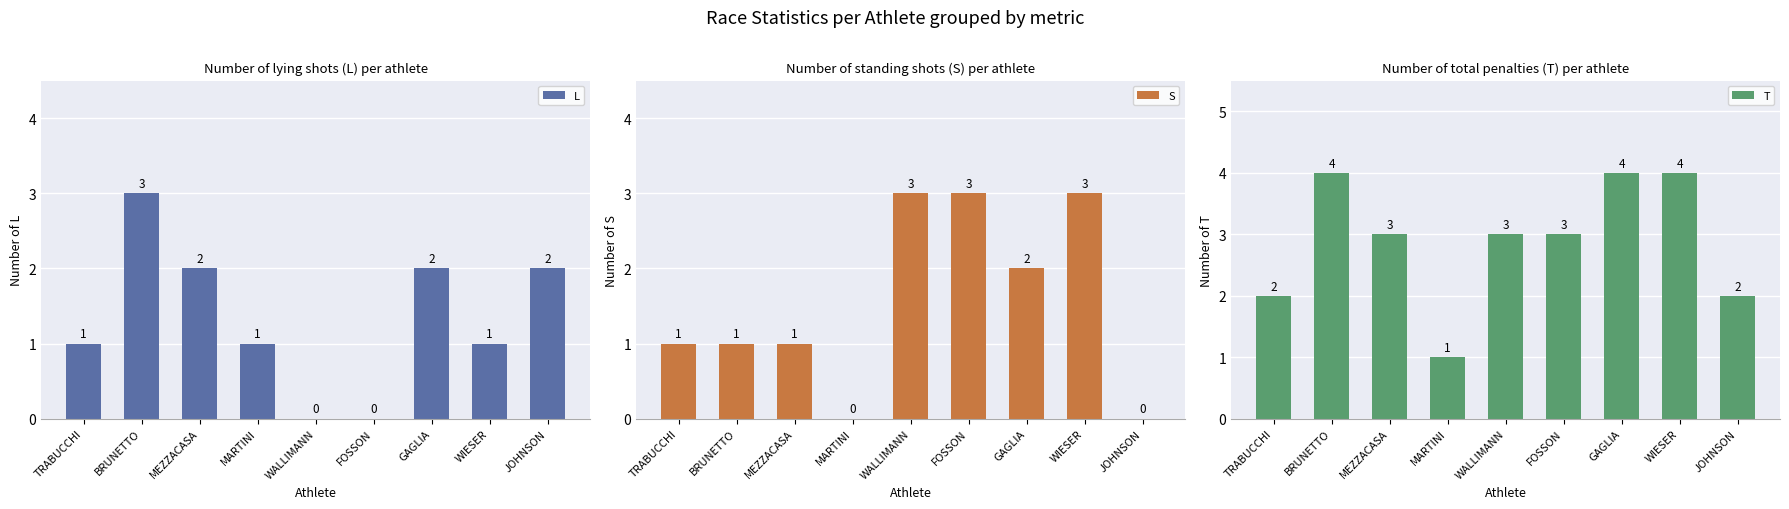

At which category is the sum across all series the highest?

BRUNETTO